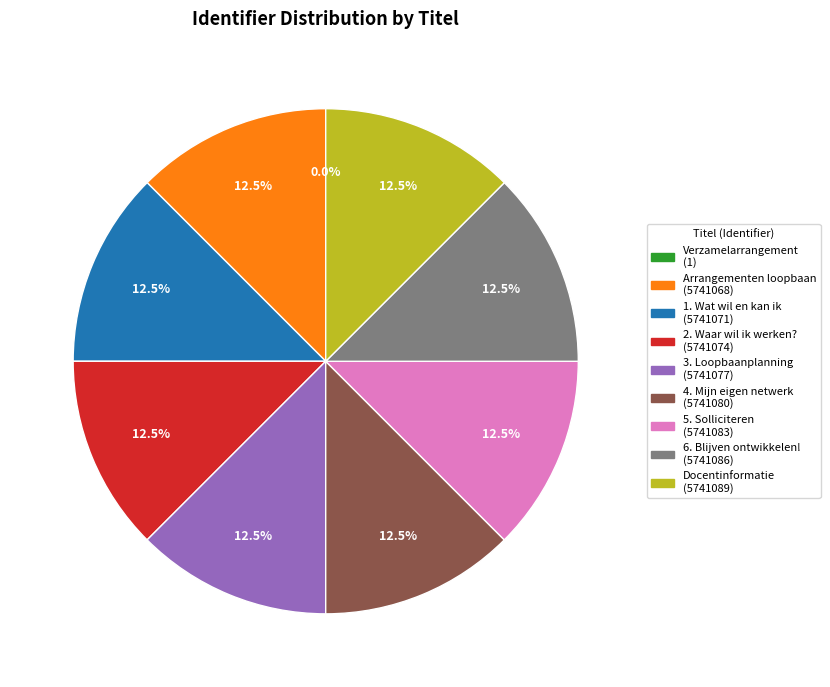

Does any single category account for the majority?

No